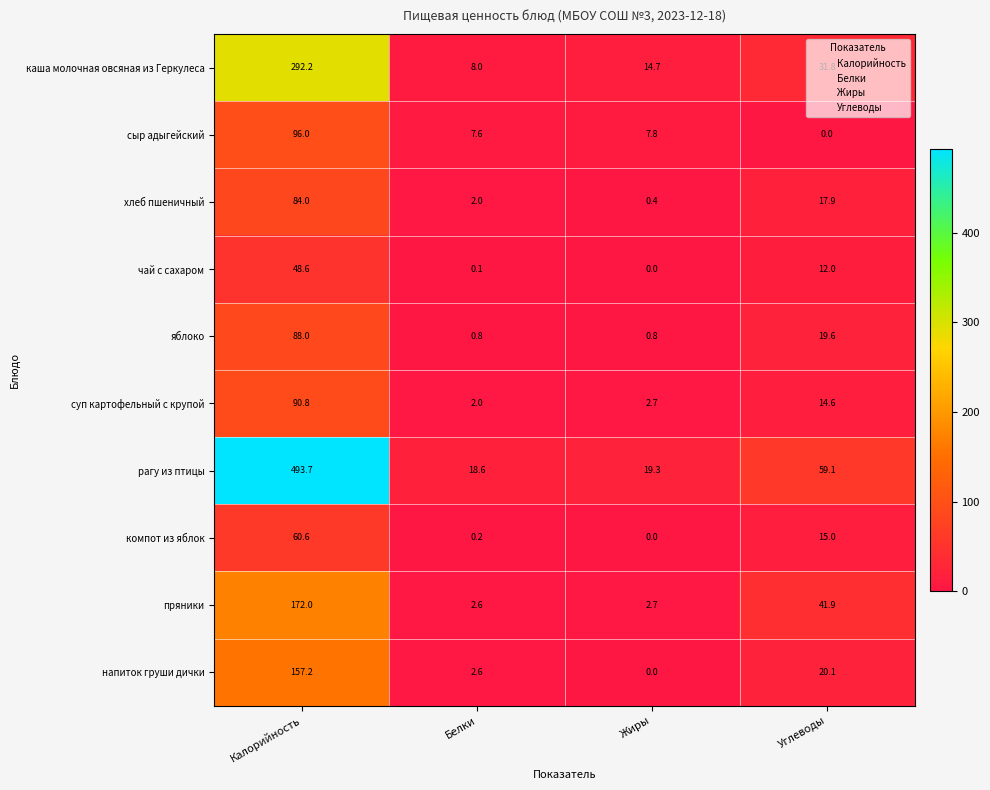

List the labels in order of компот из яблок value, smallest first.

Жиры, Белки, Углеводы, Калорийность